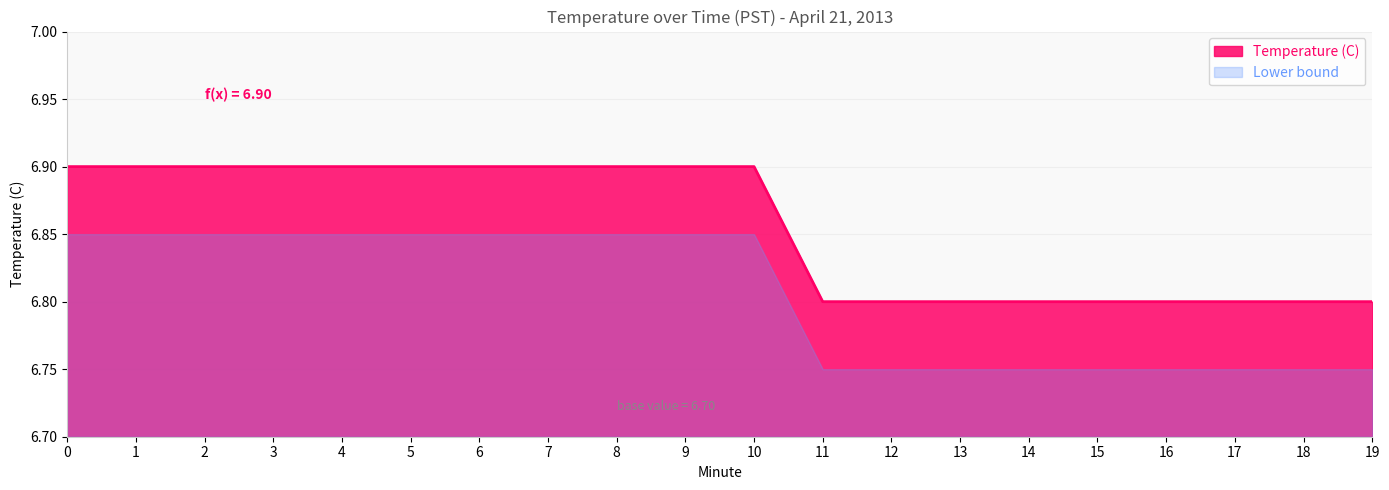

List the labels in order of value, largest first.

0, 1, 2, 3, 4, 5, 6, 7, 8, 9, 10, 11, 12, 13, 14, 15, 16, 17, 18, 19